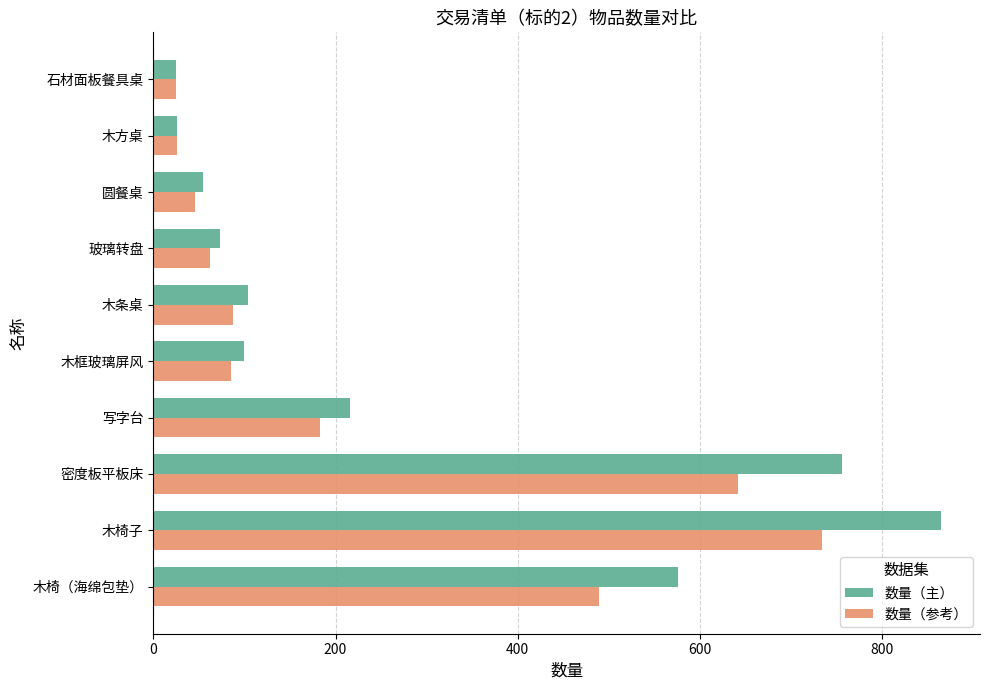

Rank the series by their average value, from highest to lowest.

数量（主）, 数量（参考）